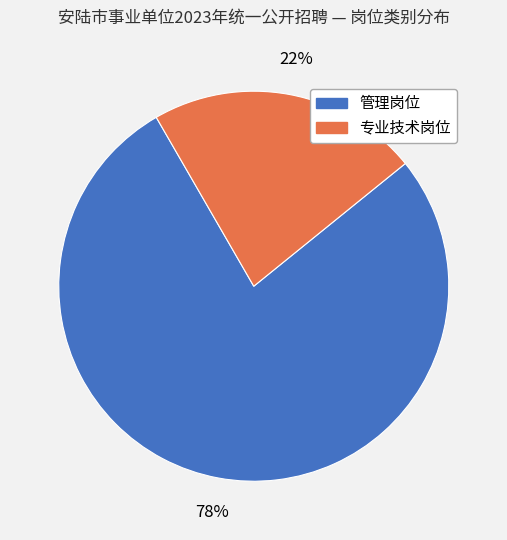

What is the largest slice in the pie chart?

管理岗位